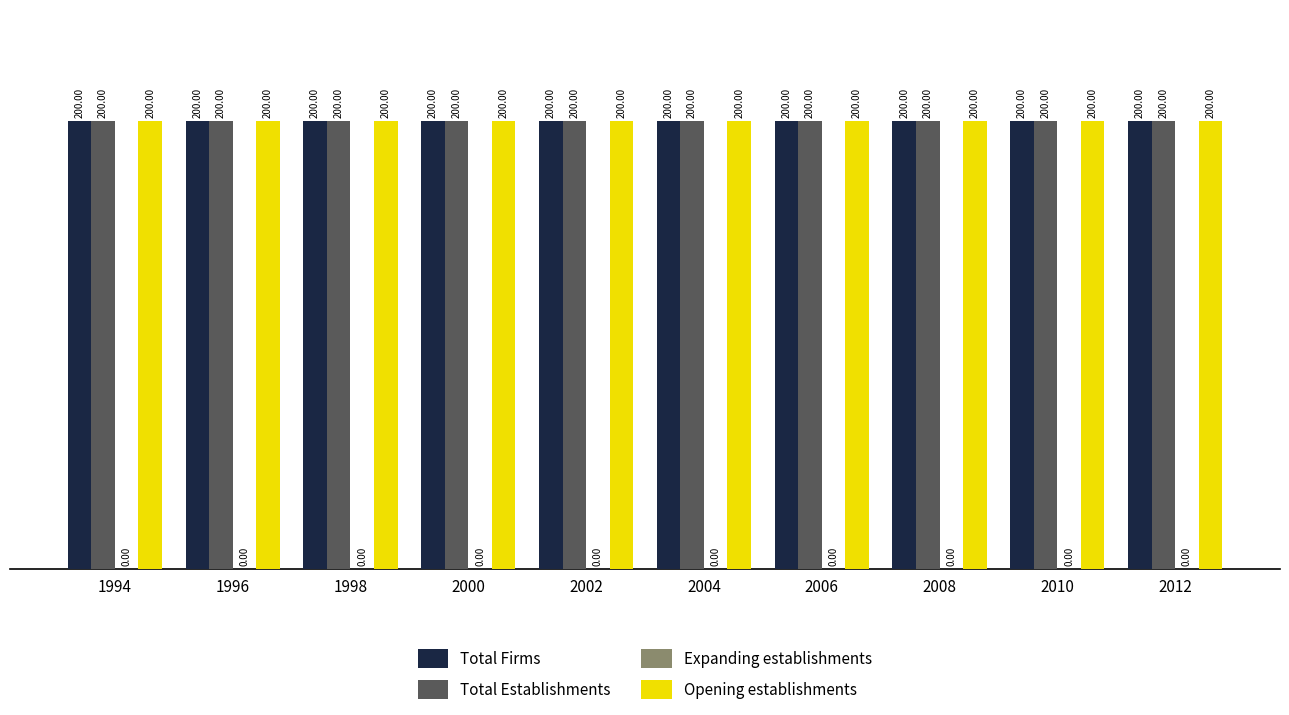

At how many categories does at least one series exceed 154?

10